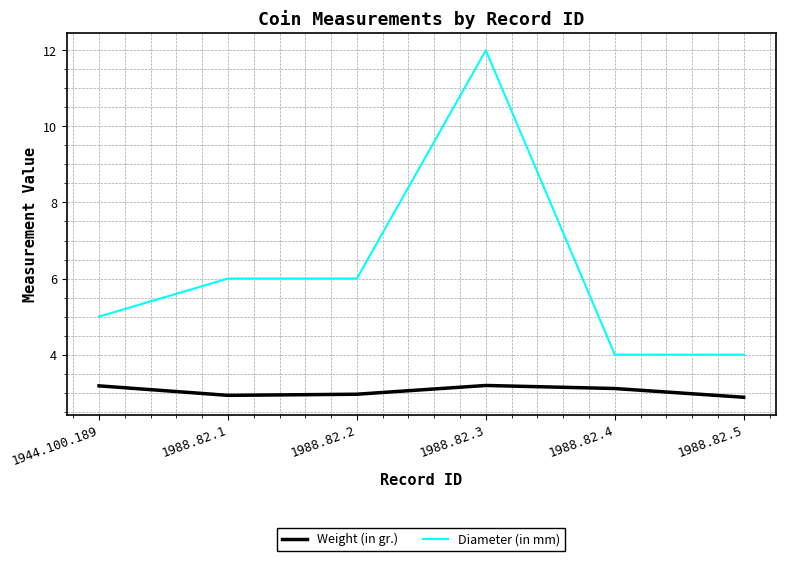

What is the sum of all Diameter (in mm) values?

37.0